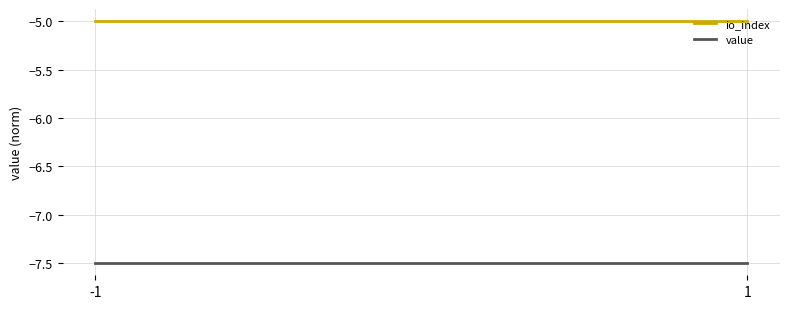

Rank the categories by io_index value from lowest to highest.

-1, 1